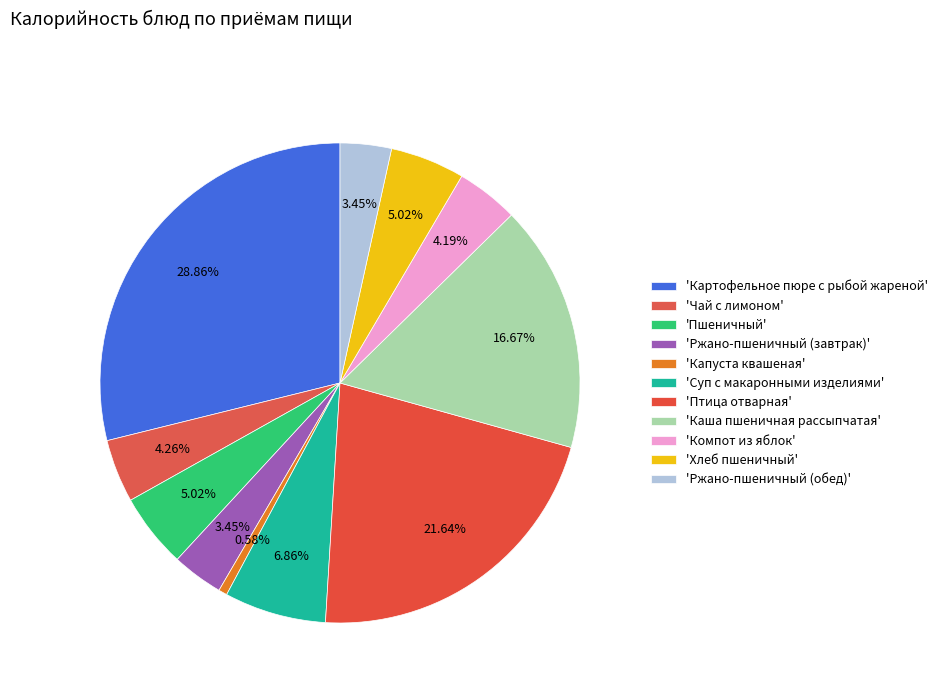

Count the number of slices in the pie.

11